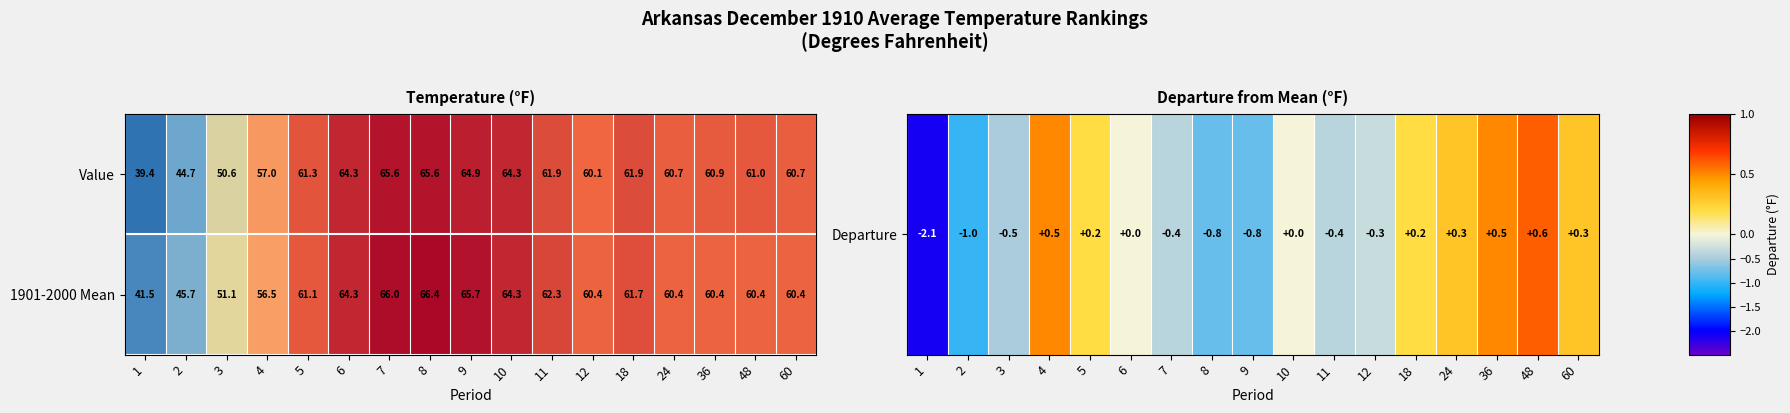

List the series in order of their overall mean, highest first.

1901-2000 Mean, Value